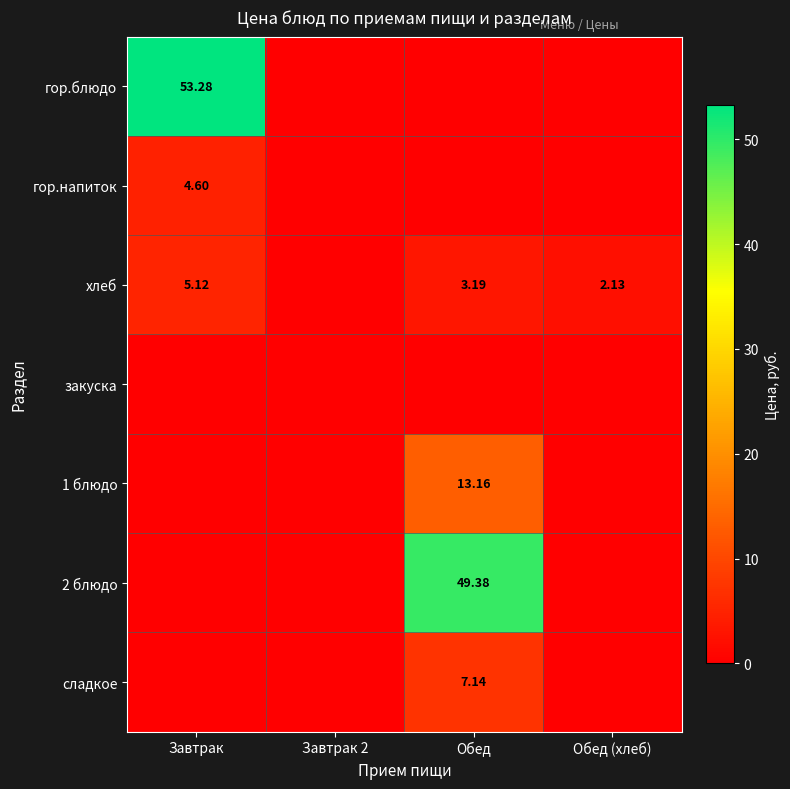

What is the total value across all series at Обед (хлеб)?

2.1